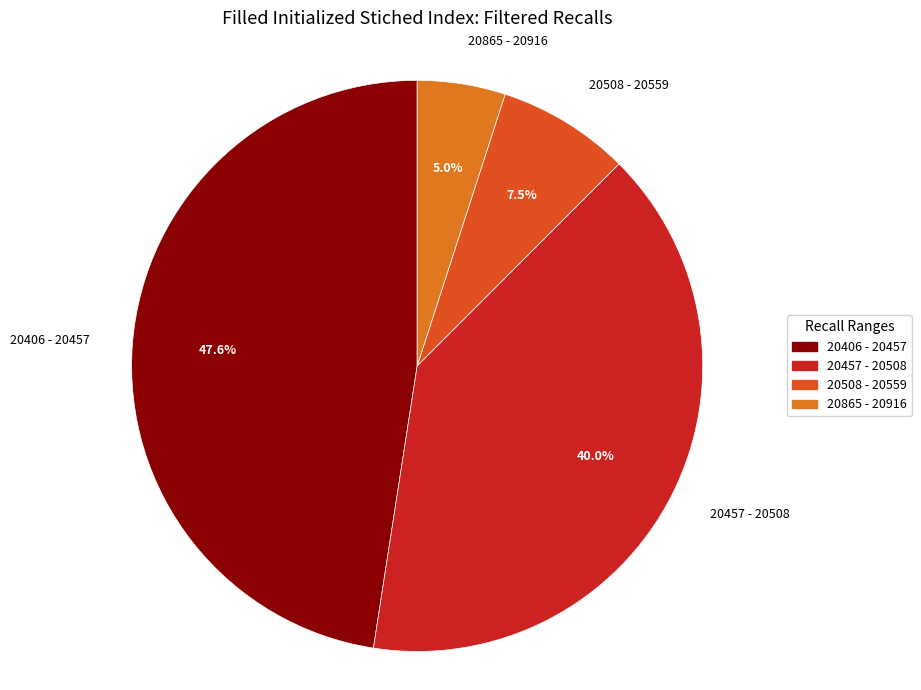

Does 20865 - 20916 represent more than half of the total?

No